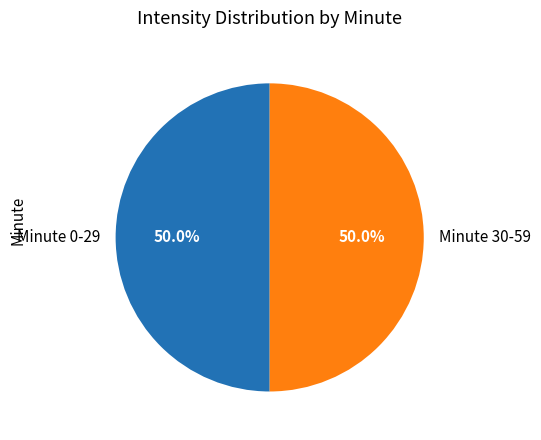

What is the ratio of the value at Minute 30-59 to the value at Minute 0-29?

1.0